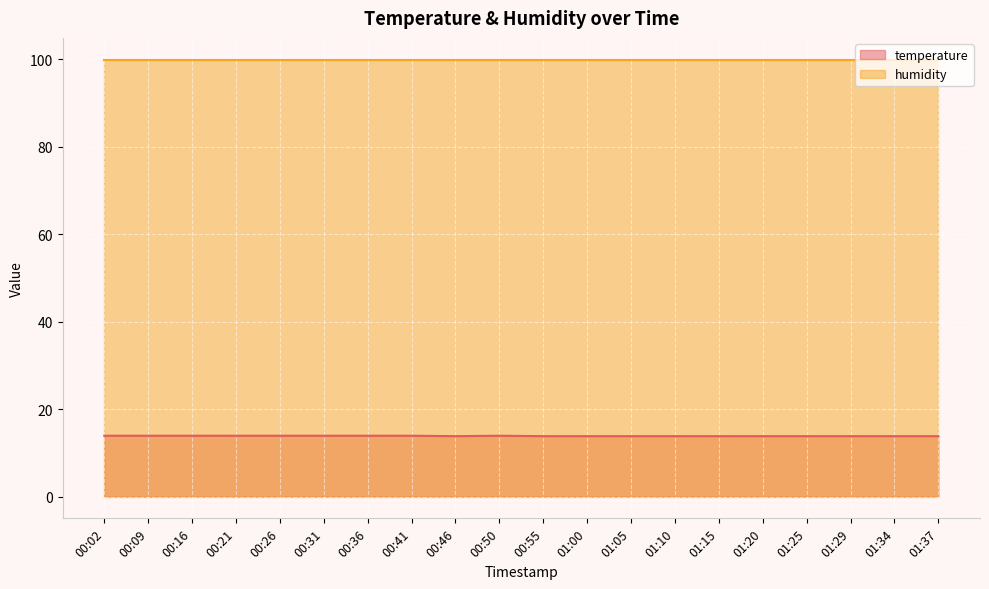

Rank the categories by value from highest to lowest.

00:02, 00:09, 00:16, 00:21, 00:26, 00:31, 00:36, 00:41, 00:50, 00:46, 00:55, 01:00, 01:05, 01:10, 01:15, 01:20, 01:25, 01:29, 01:34, 01:37